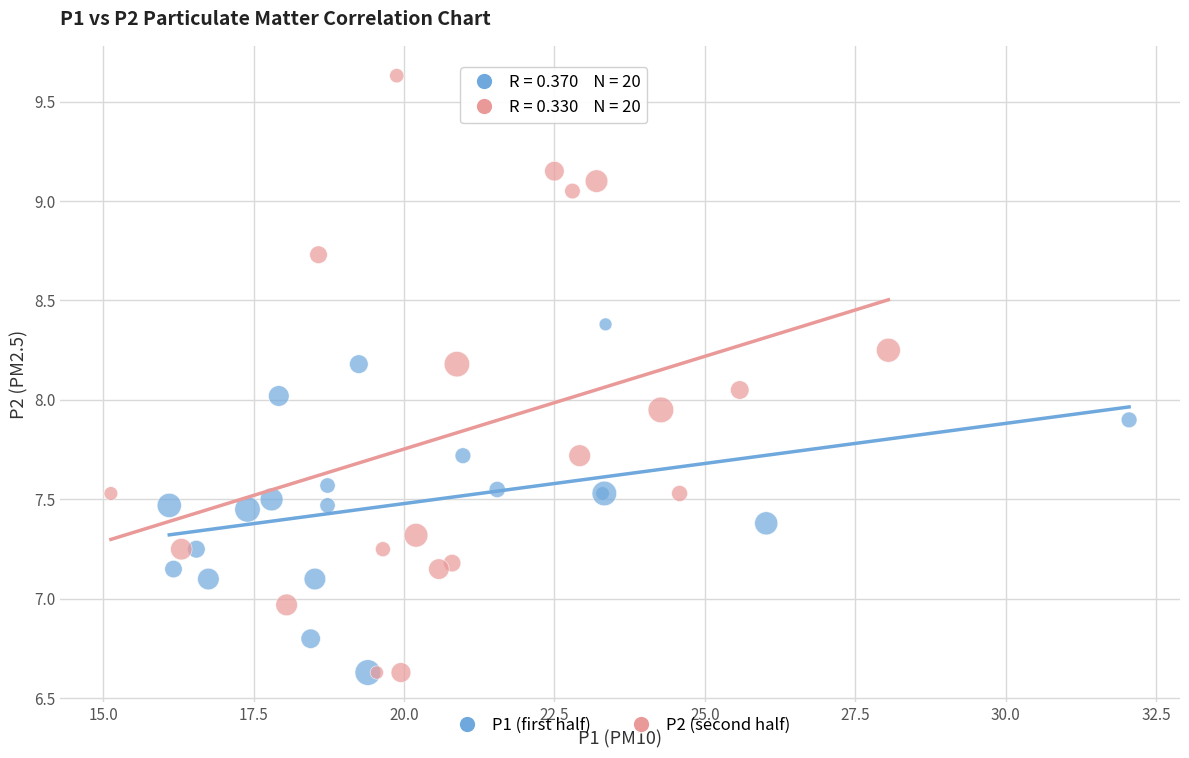

Which series has the largest Y range (max minus min)?

P2 (second half)